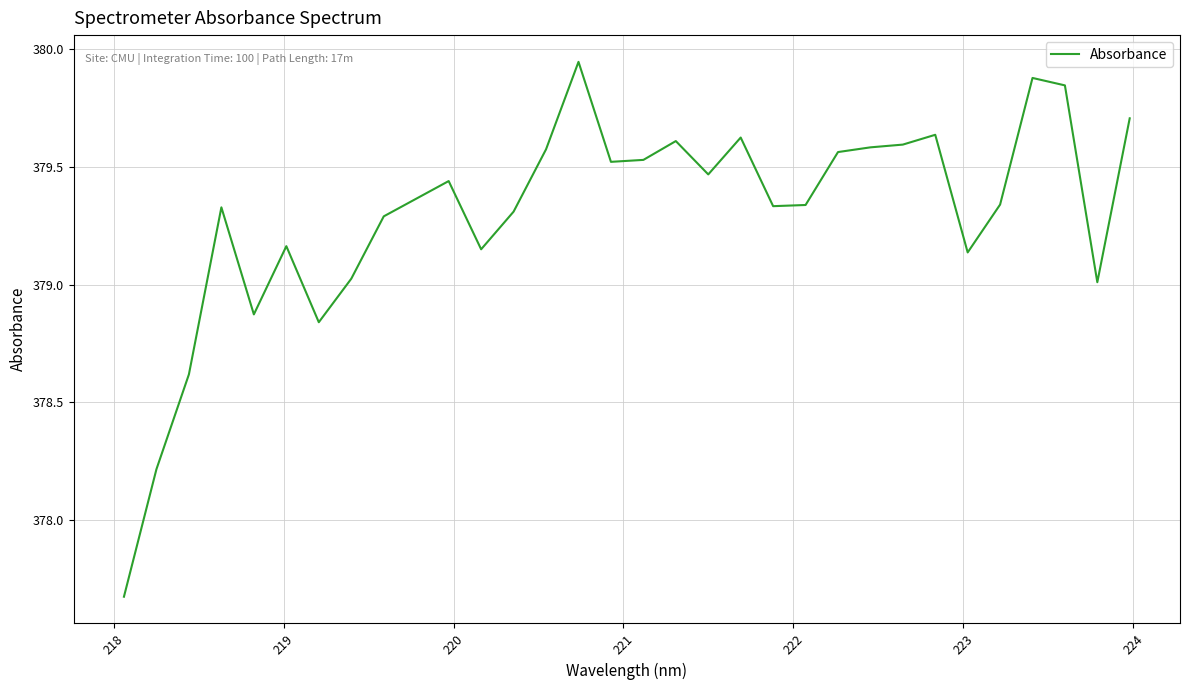

Does the chart display data point markers on the line(s)?

No